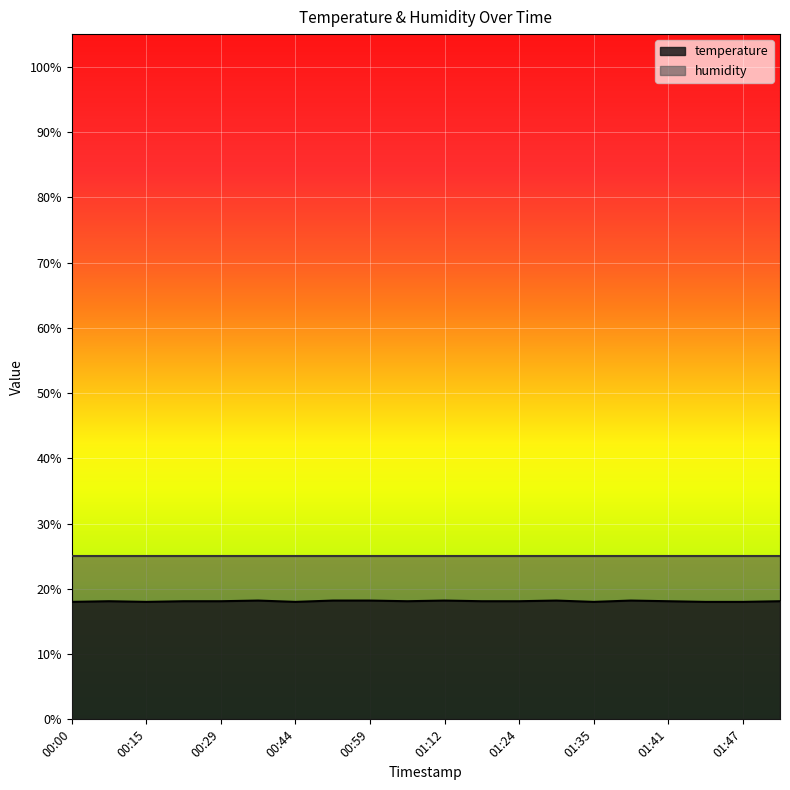

True or false: the data shows 30.1 at 00:59.

False